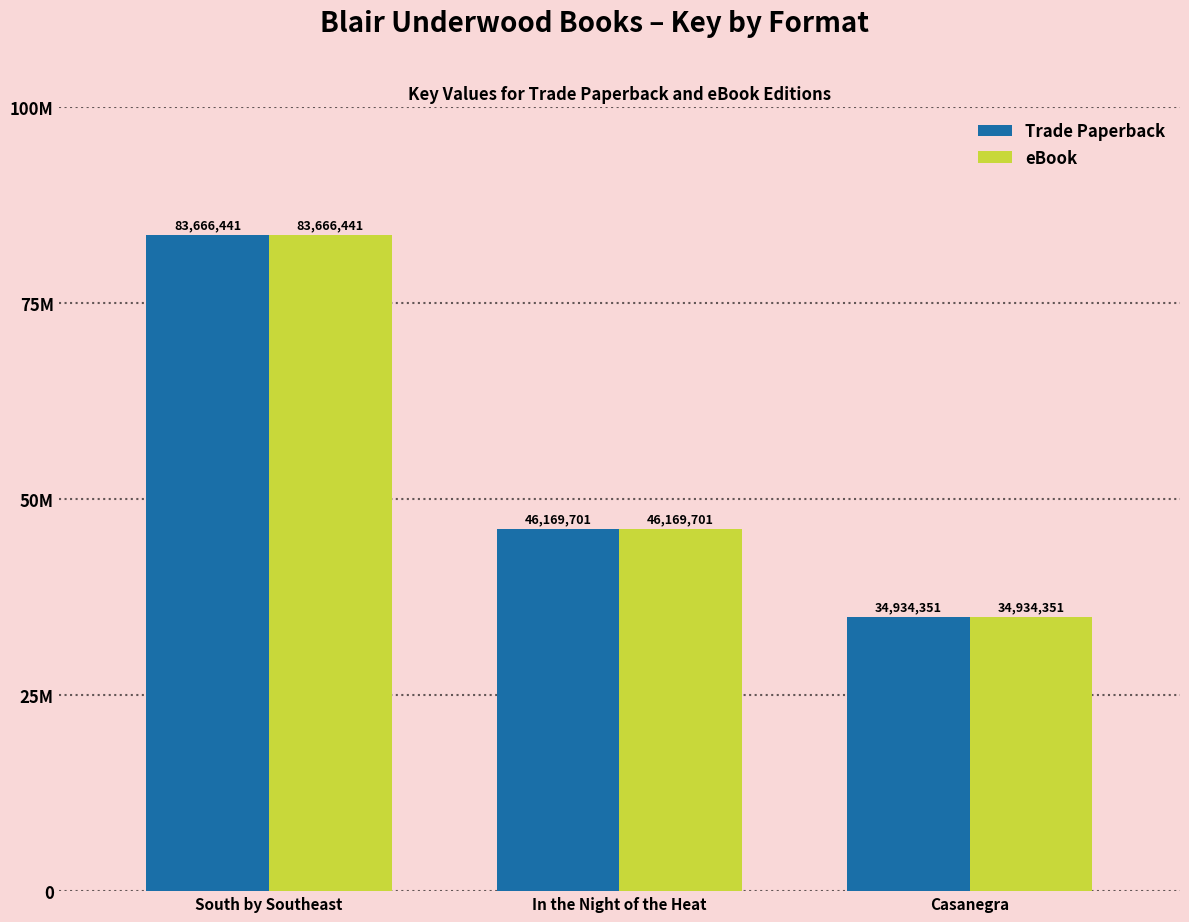

What are all the series names shown in the legend?

Trade Paperback, eBook